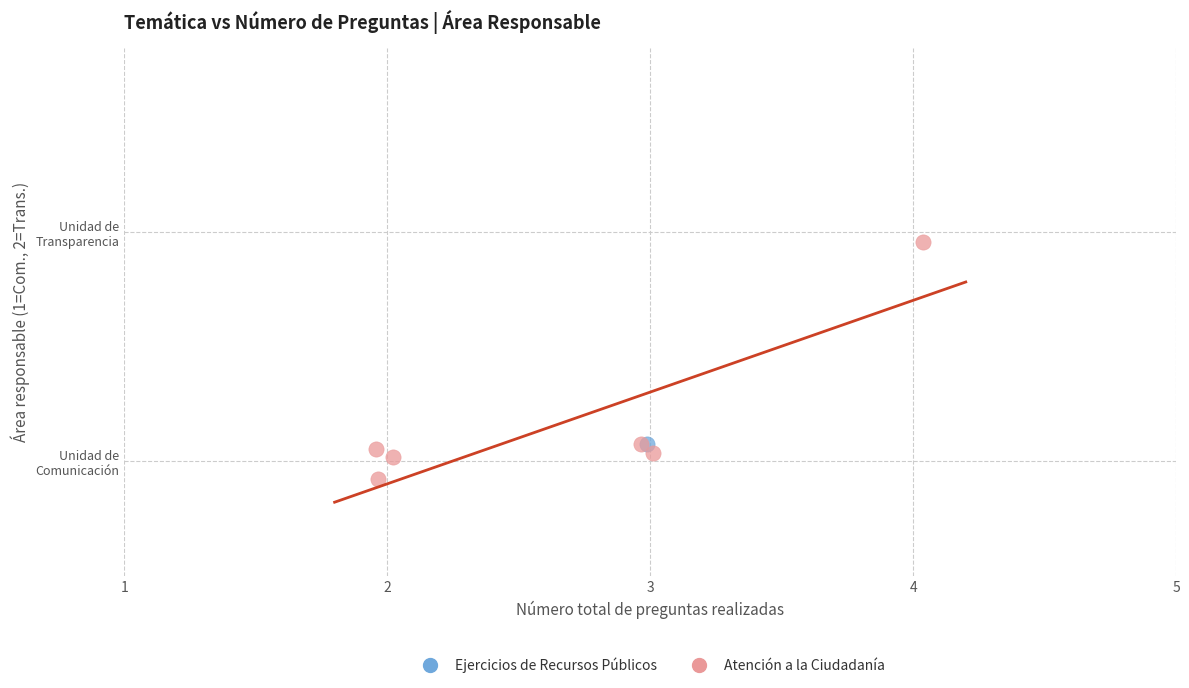

What are all the series names shown in the legend?

Ejercicios de Recursos Públicos, Atención a la Ciudadanía